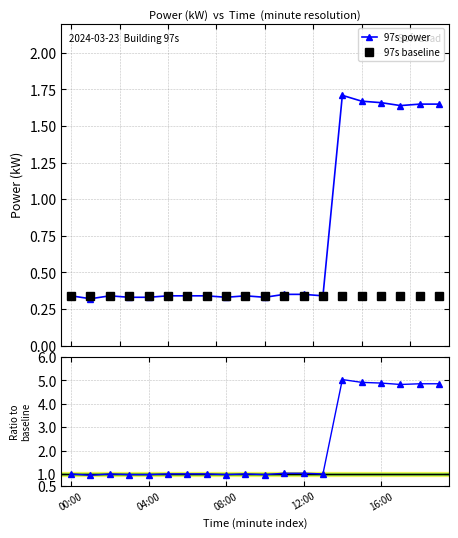

Count the 97s power values in the range 0 to 1.

14